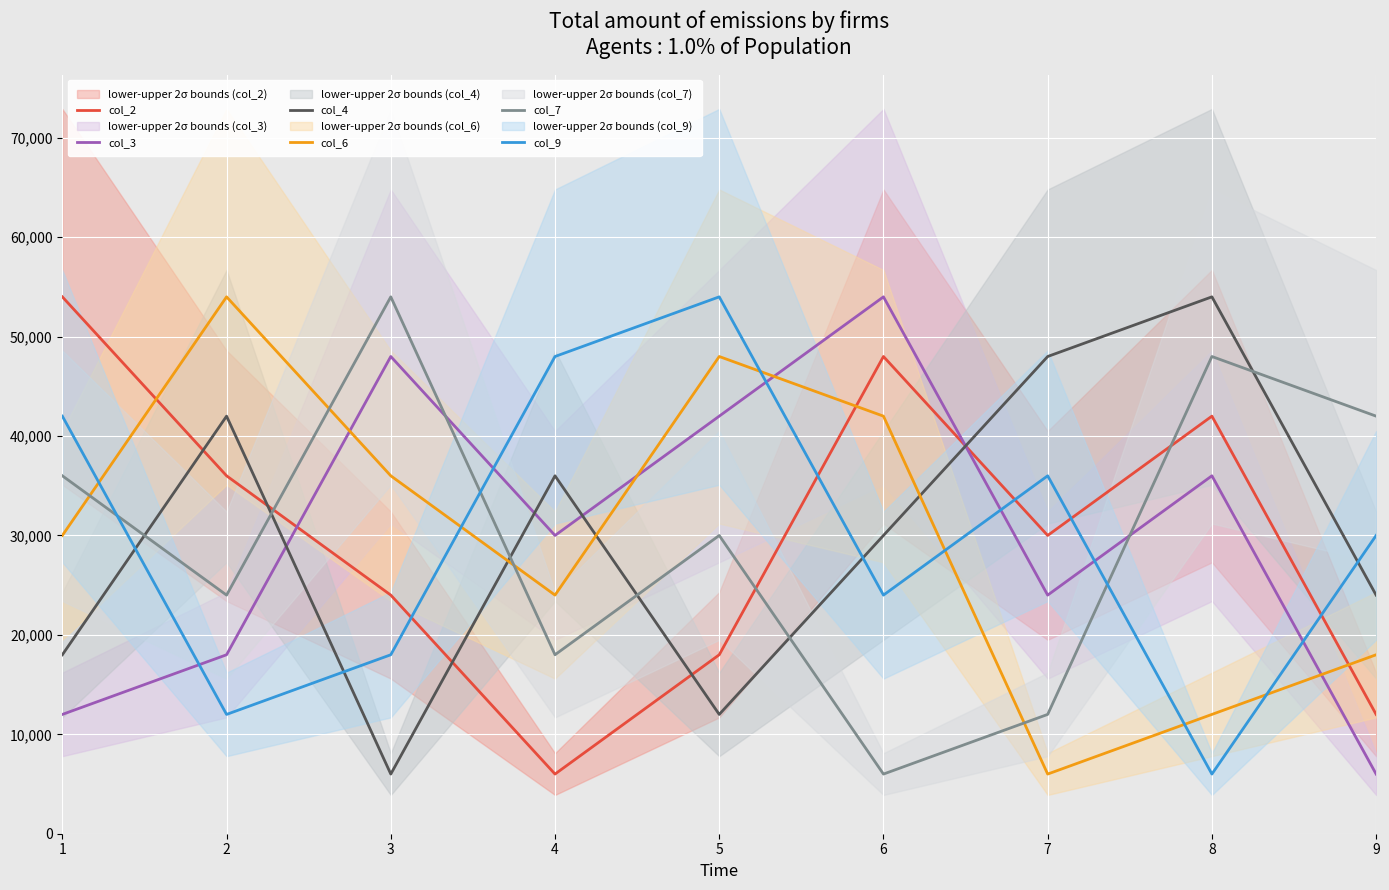

Which series has the widest spread of values?

col_2